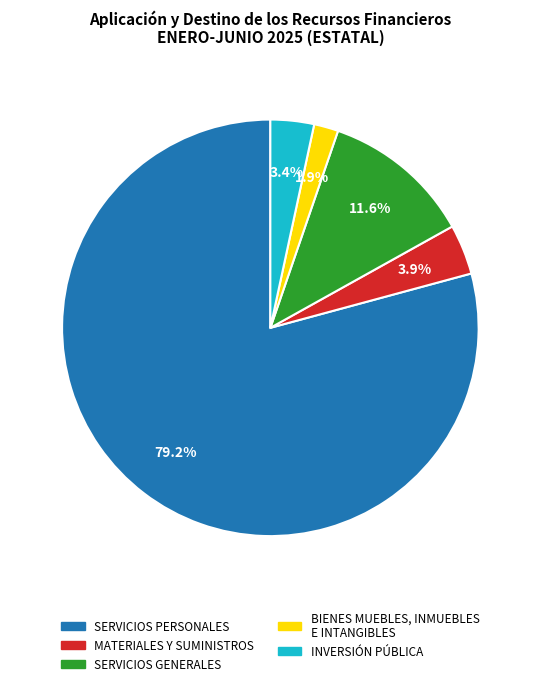

Approximately how many times larger is the value at SERVICIOS GENERALES compared to INVERSIÓN PÚBLICA?

3.4